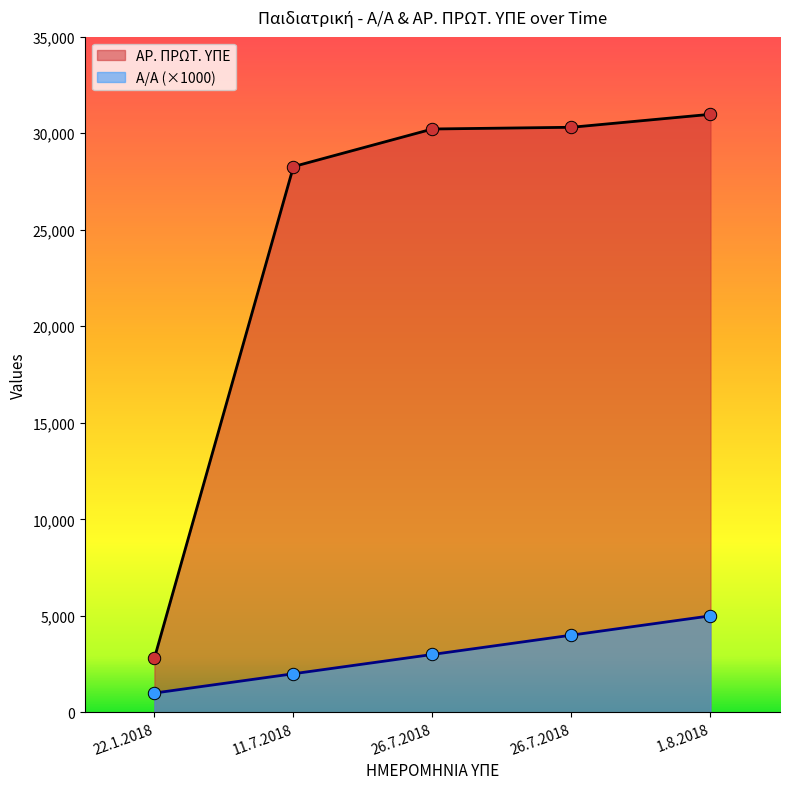

Which series reaches the minimum Y coordinate?

Α/Α